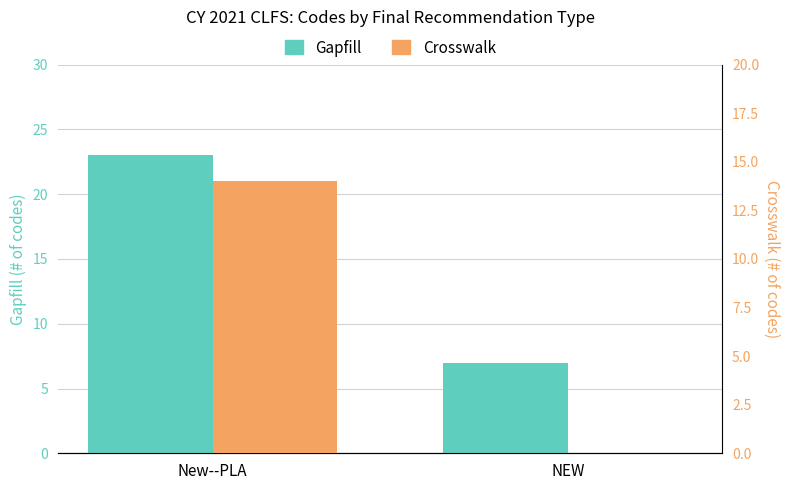

Between New--PLA and NEW, which series saw the biggest shift?

Gapfill